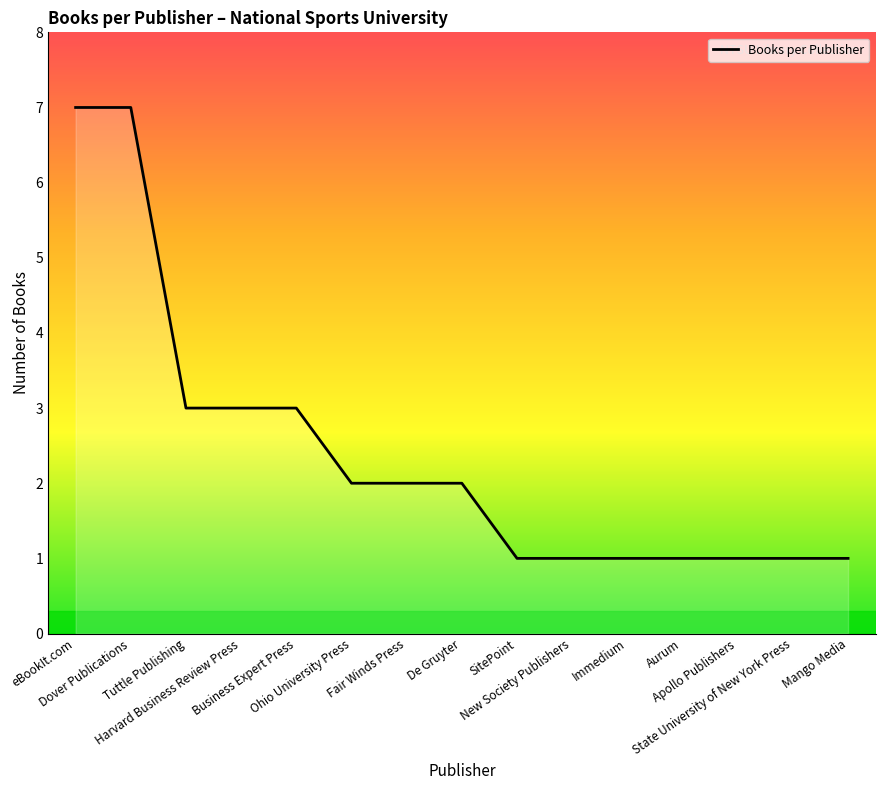

What is the minimum value shown in the chart?

1